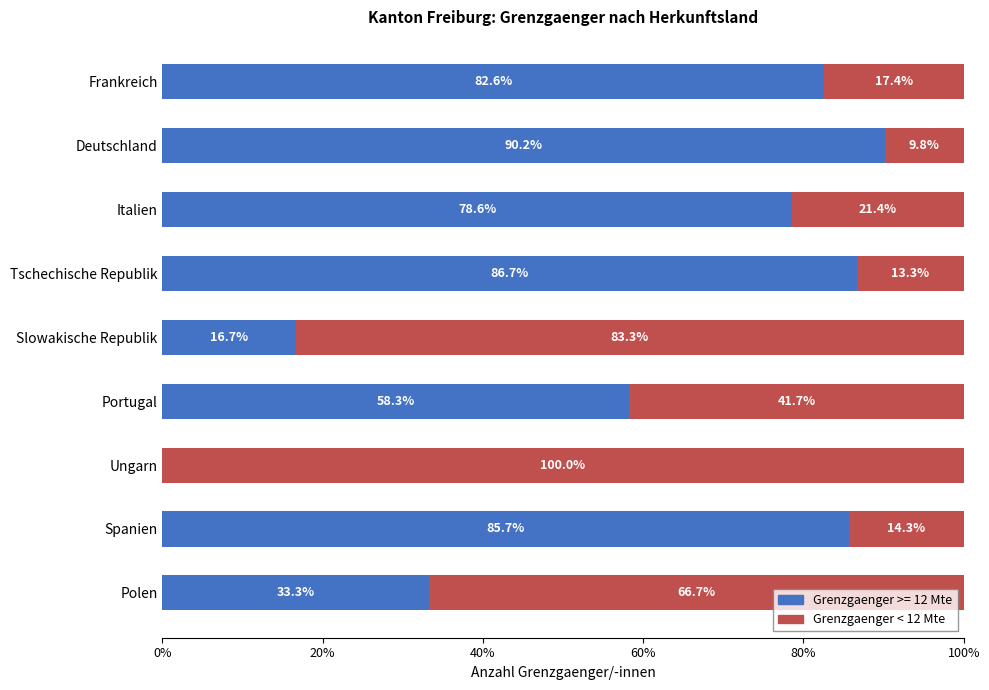

Which category has the highest value in the Grenzgaenger >= 12 Mte series?

Deutschland